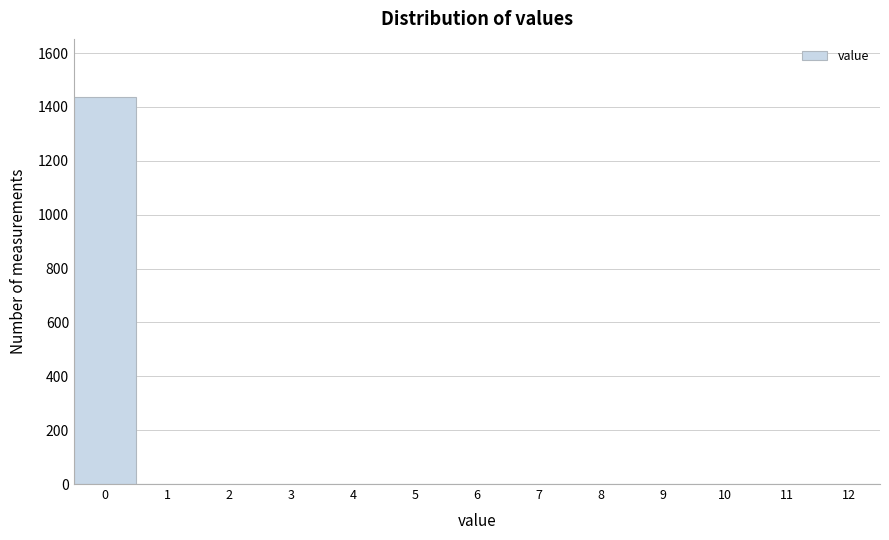

Reading left to right, what are all the values shown in this chart?

0=1437	1=0	2=0	3=0	4=0	5=0	6=0	7=0	8=0	9=0	10=0	11=0	12=0